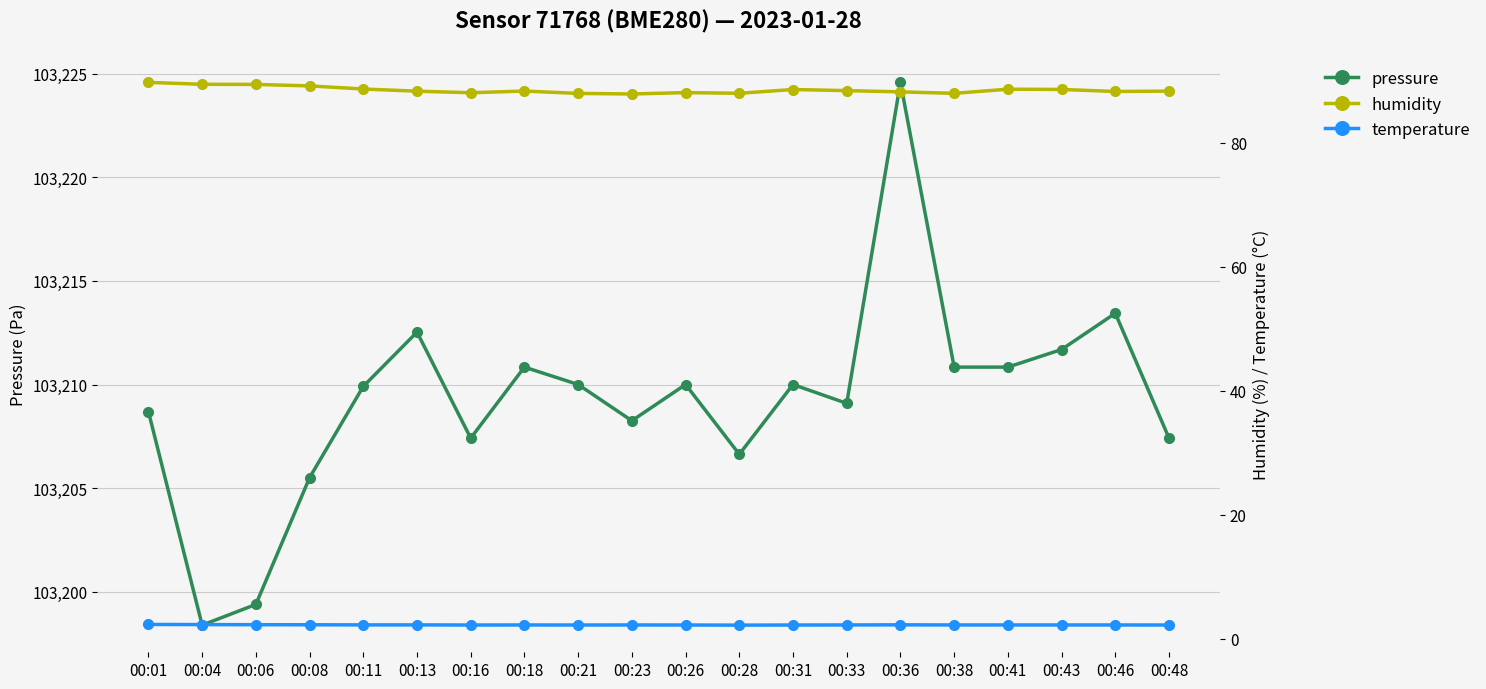

What is the smallest value displayed?

2.2